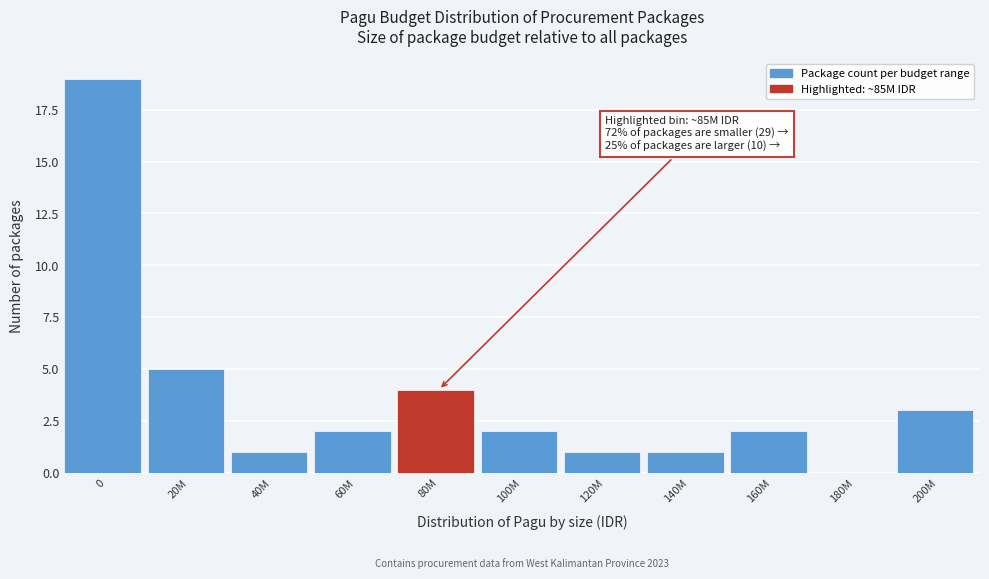

Reading left to right, transcribe all the data shown in this chart.

0=19	20M=5	40M=1	60M=2	80M=4	100M=2	120M=1	140M=1	160M=2	180M=0	200M=3